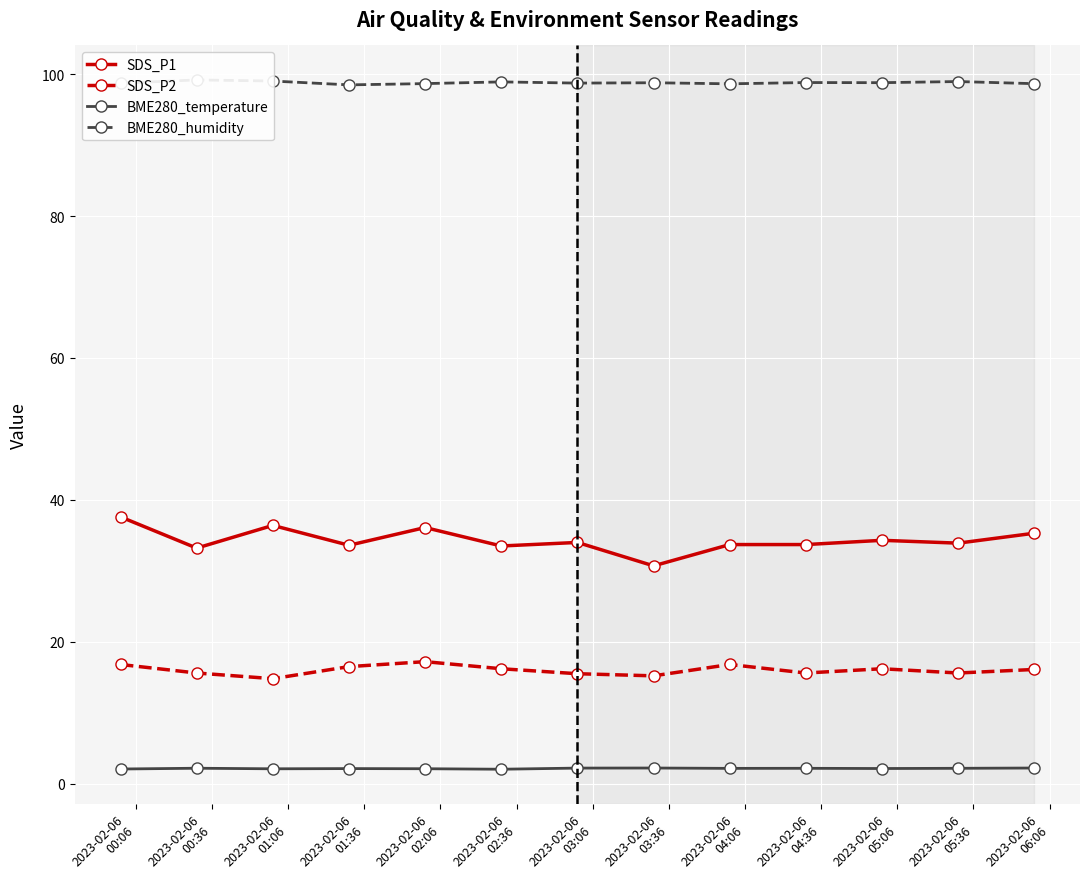

True or false: SDS_P2 and BME280_temperature intersect in this chart.

False